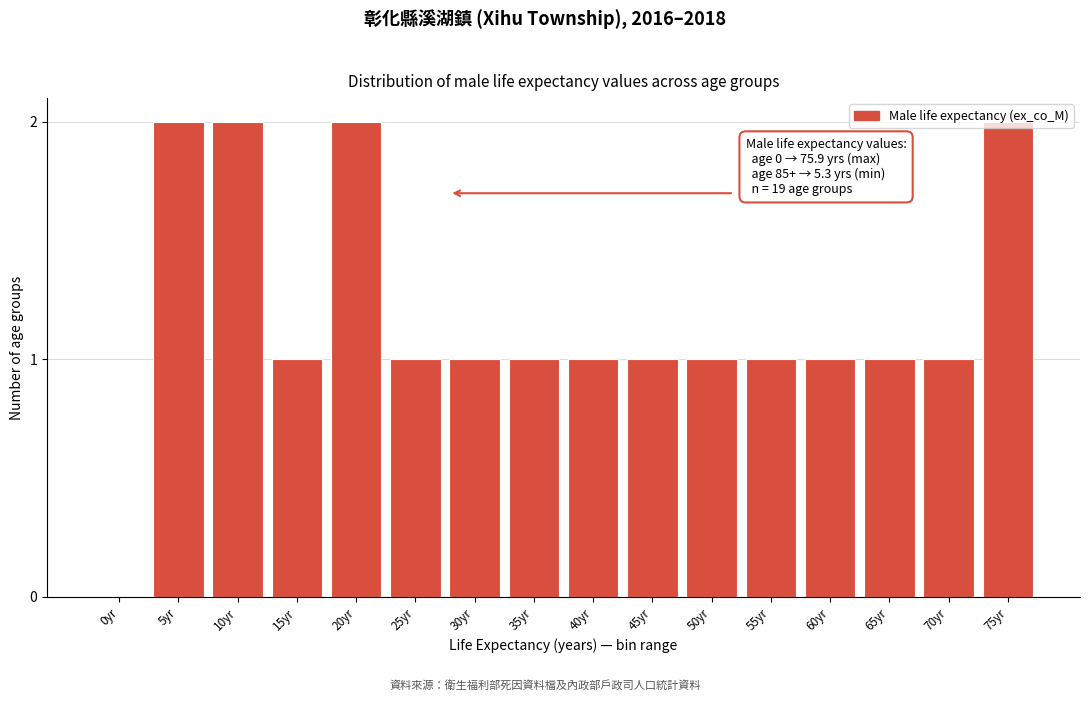

Approximately how many times larger is the value at 5yr compared to 30yr?

2.0